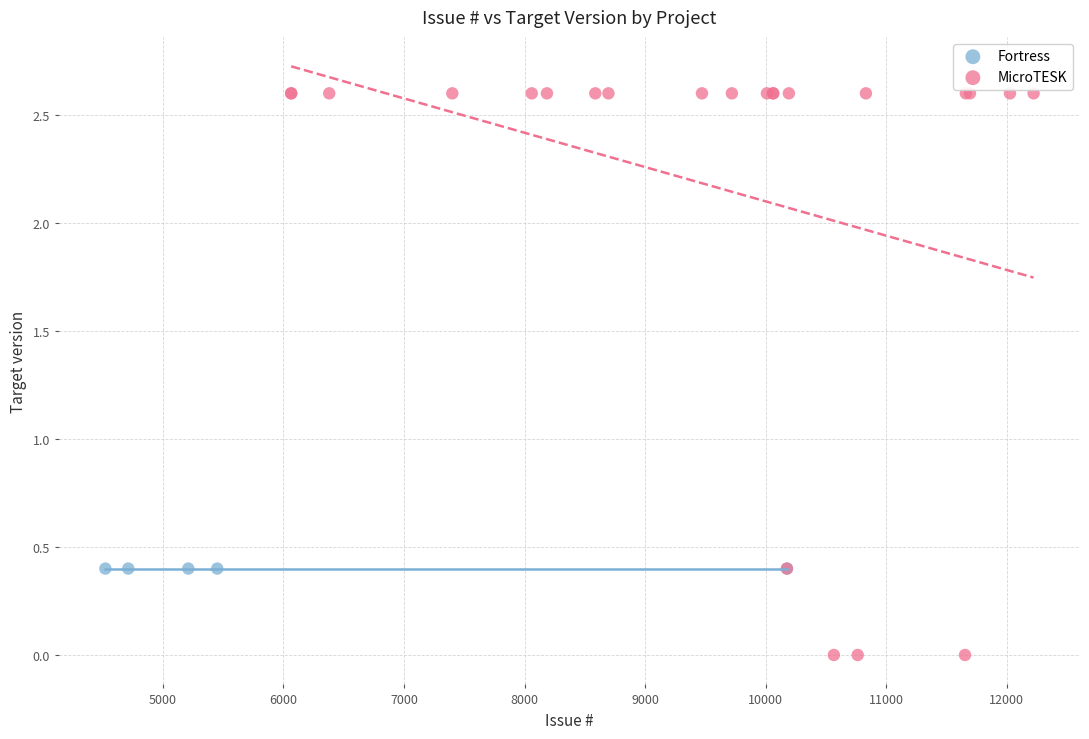

Which series reaches the maximum Y coordinate?

MicroTESK